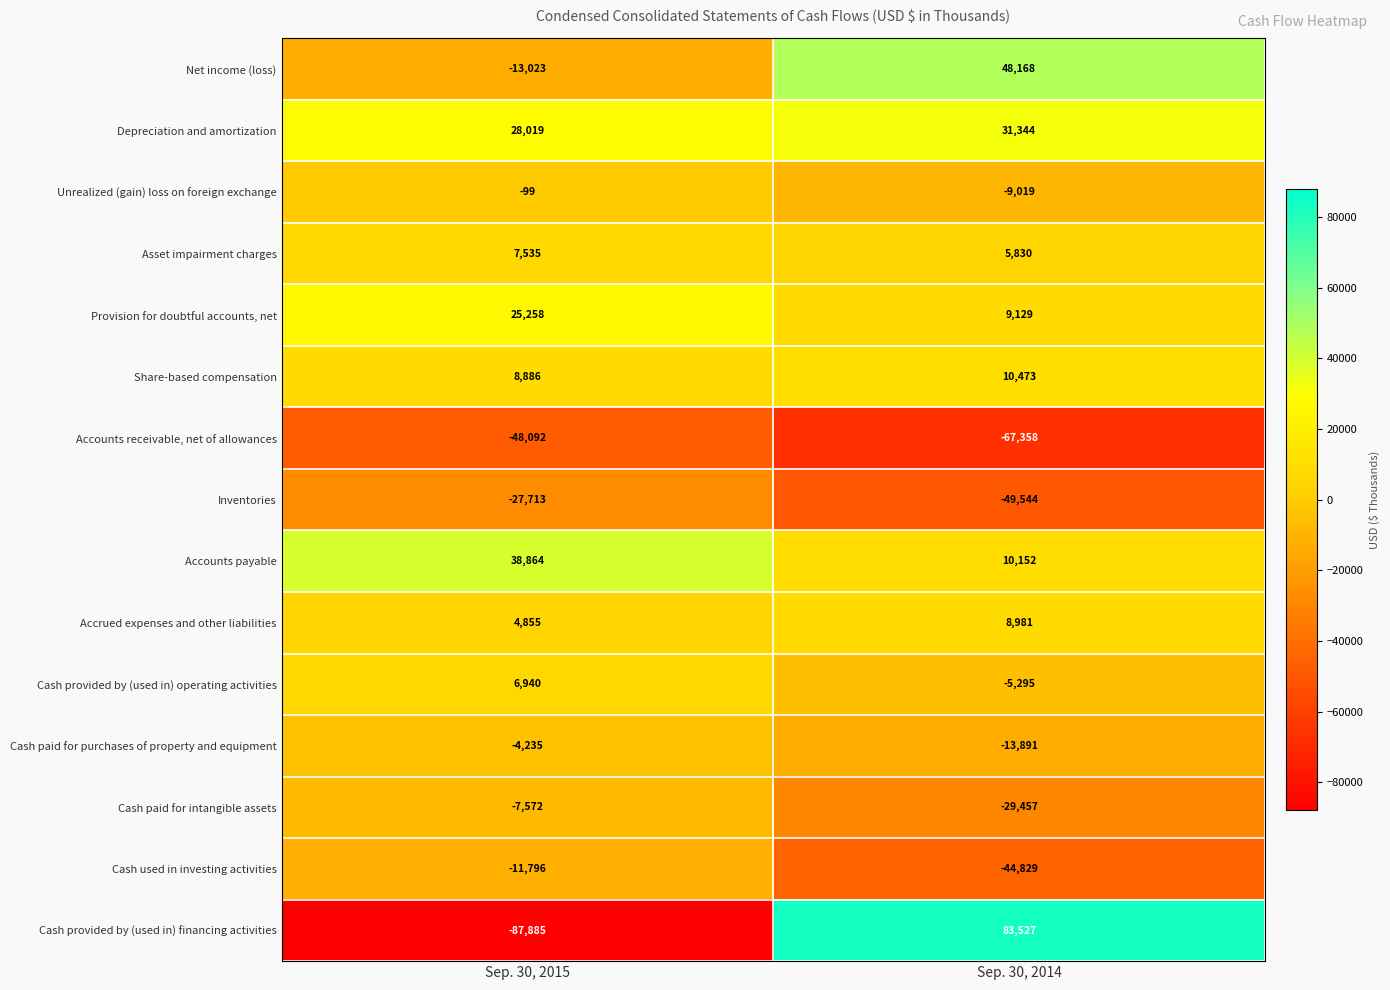

At which category is the sum across all series the highest?

Sep. 30, 2014